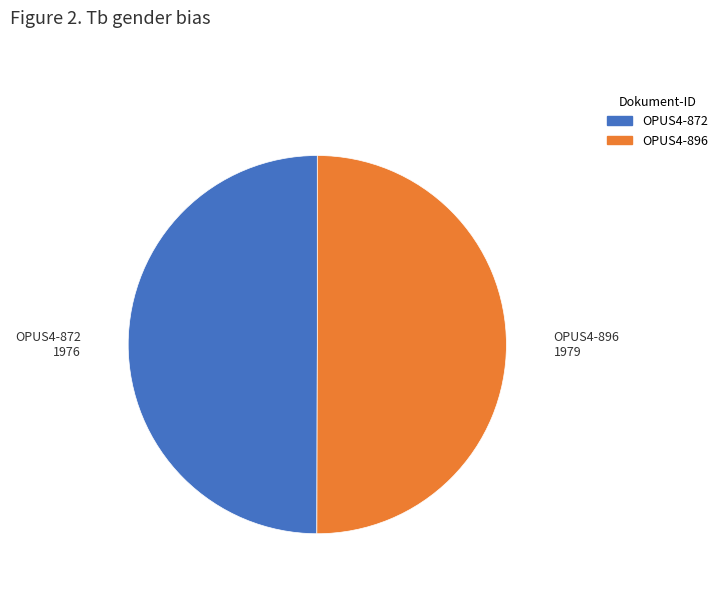

Combined, do OPUS4-896 and OPUS4-872 account for over 50%?

Yes